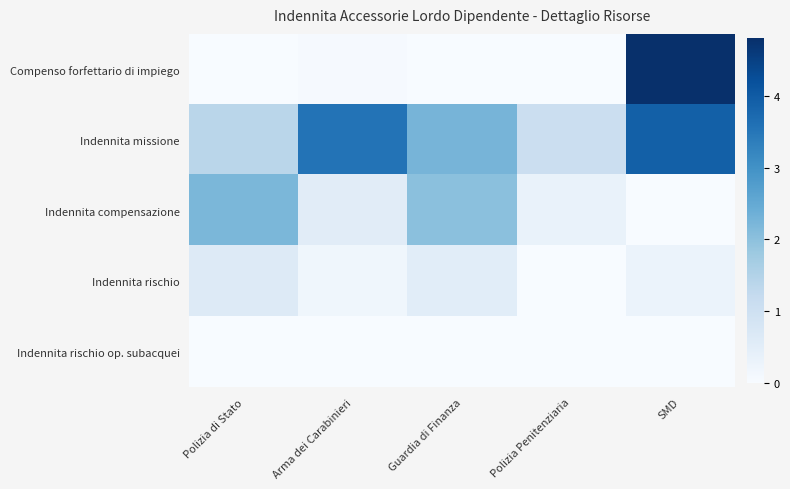

Reading left to right, extract all data points from this chart.

Compenso forfettario di impiego: Polizia di Stato=0.0	Arma dei Carabinieri=0.0	Guardia di Finanza=0.0	Polizia Penitenziaria=0.0	SMD=4.8
Indennita missione: Polizia di Stato=1.4	Arma dei Carabinieri=3.6	Guardia di Finanza=2.3	Polizia Penitenziaria=1.1	SMD=3.9
Indennita compensazione: Polizia di Stato=2.2	Arma dei Carabinieri=0.5	Guardia di Finanza=2.0	Polizia Penitenziaria=0.3	SMD=0.0
Indennita rischio: Polizia di Stato=0.6	Arma dei Carabinieri=0.2	Guardia di Finanza=0.5	Polizia Penitenziaria=0.0	SMD=0.3
Indennita rischio op. subacquei: Polizia di Stato=0.0	Arma dei Carabinieri=0.0	Guardia di Finanza=0.0	Polizia Penitenziaria=0.0	SMD=0.0